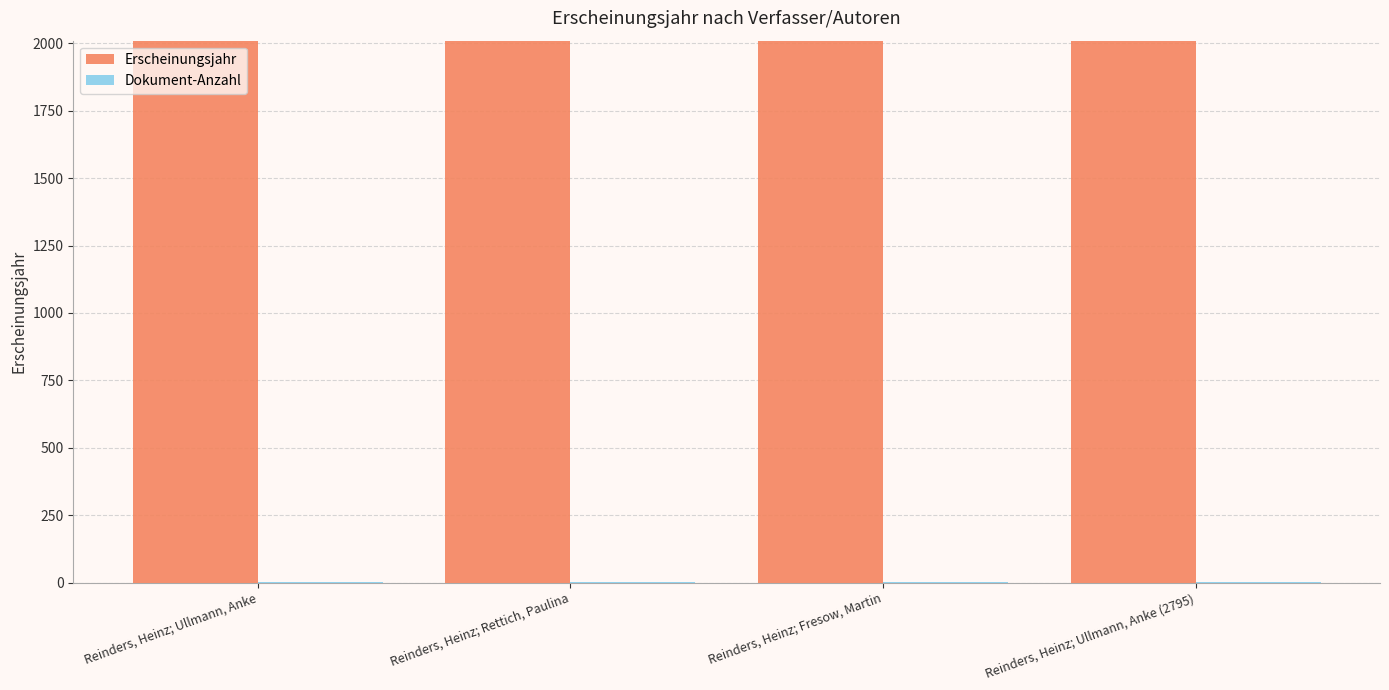

What is the maximum value shown in the chart?

2008